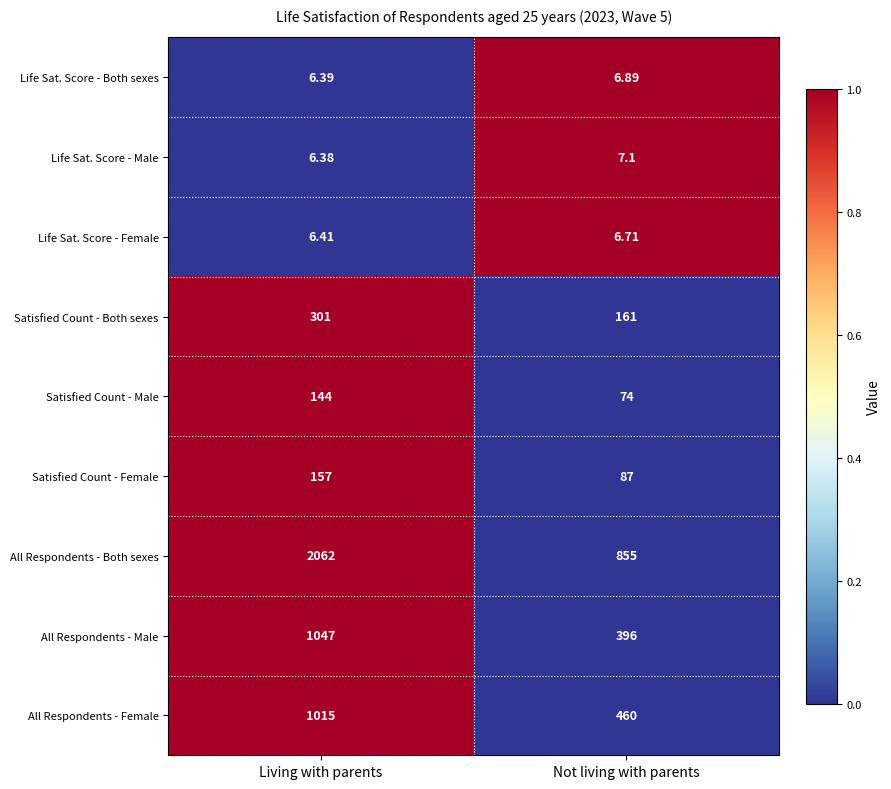

How many distinct data groups are displayed?

9